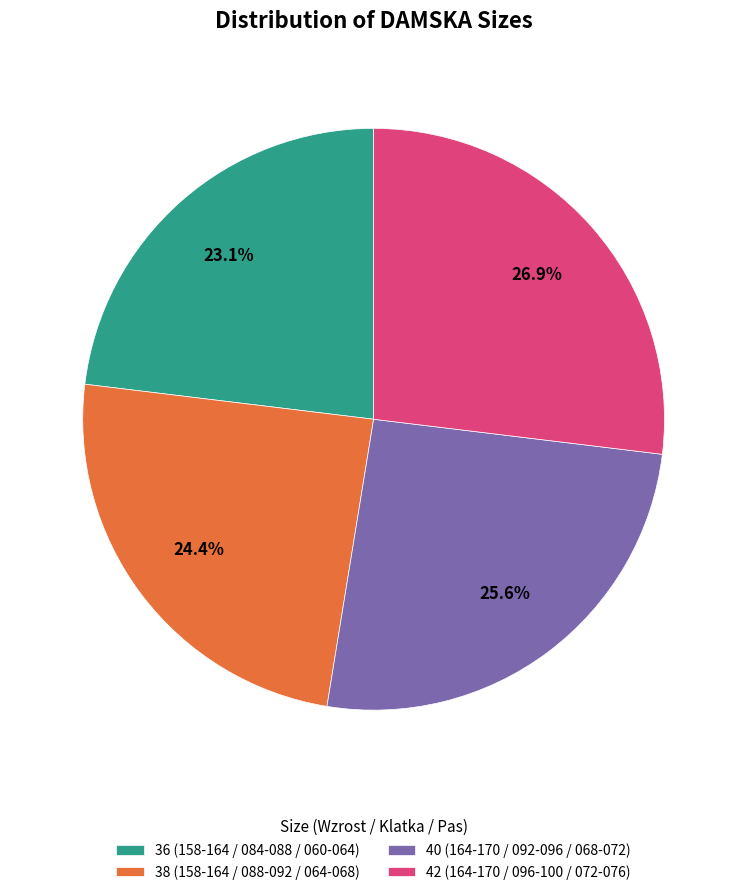

What portion of the pie excludes 36 (158-164 / 084-088 / 060-064)?

76.9%